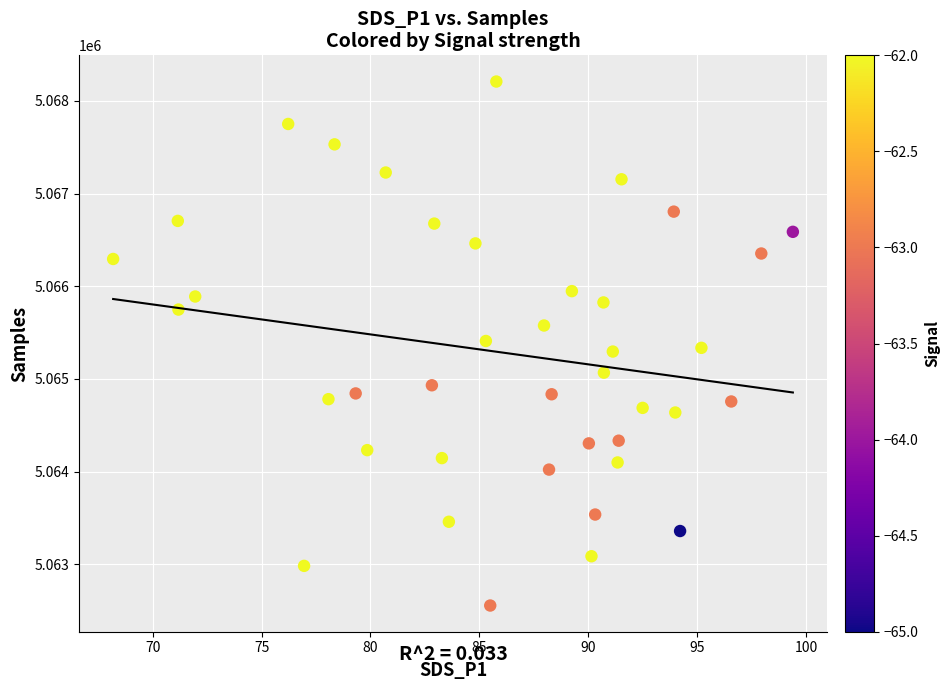

What is the range of Y values (max minus min)?

5655